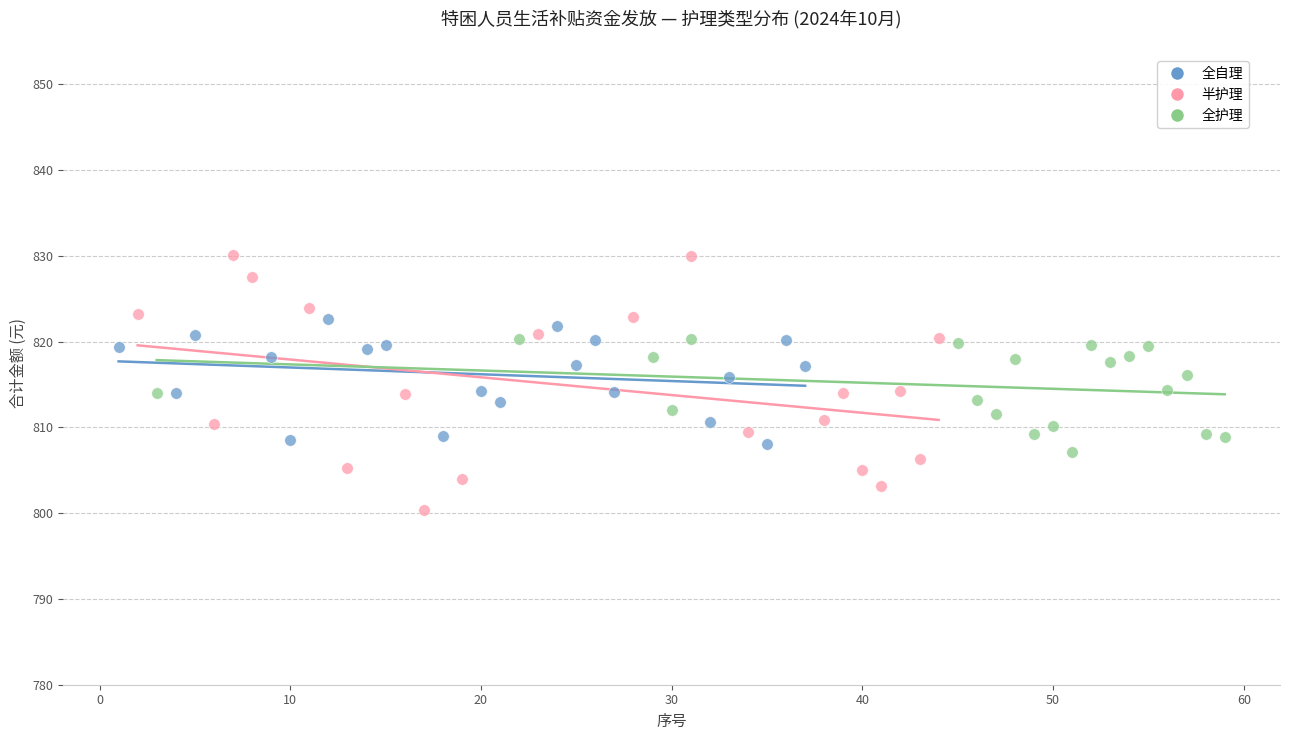

Which series has the widest spread of Y values?

半护理